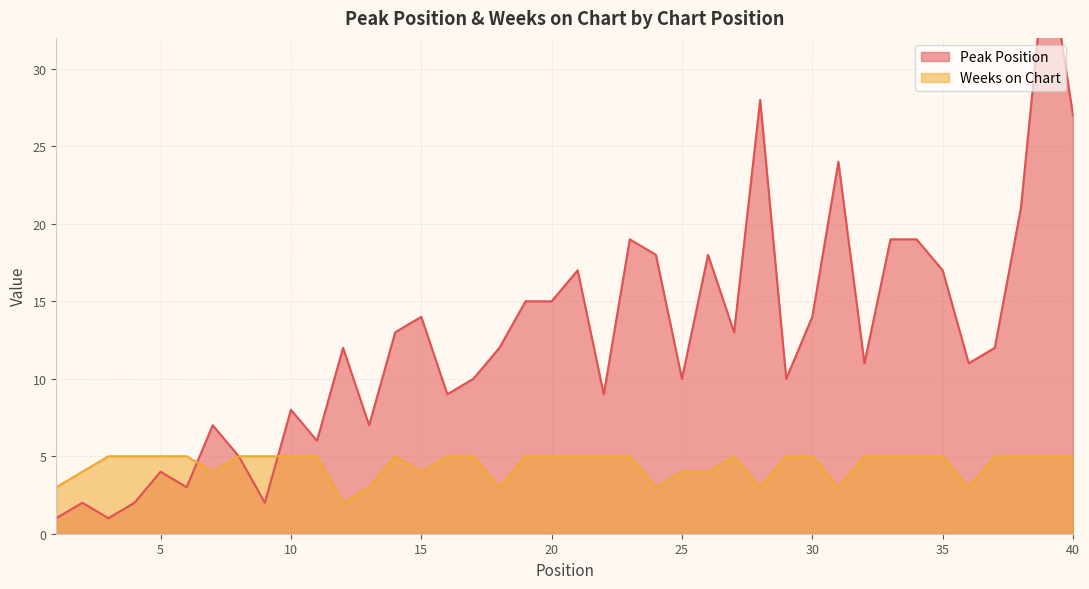

Reading right to left, what are all the values shown in this chart?

Peak Position: 40=27	39=38	38=21	37=12	36=11	35=17	34=19	33=19	32=11	31=24	30=14	29=10	28=28	27=13	26=18	25=10	24=18	23=19	22=9	21=17	20=15	19=15	18=12	17=10	16=9	15=14	14=13	13=7	12=12	11=6	10=8	9=2	8=5	7=7	6=3	5=4	4=2	3=1	2=2	1=1
Weeks on Chart: 40=5	39=5	38=5	37=5	36=3	35=5	34=5	33=5	32=5	31=3	30=5	29=5	28=3	27=5	26=4	25=4	24=3	23=5	22=5	21=5	20=5	19=5	18=3	17=5	16=5	15=4	14=5	13=3	12=2	11=5	10=5	9=5	8=5	7=4	6=5	5=5	4=5	3=5	2=4	1=3